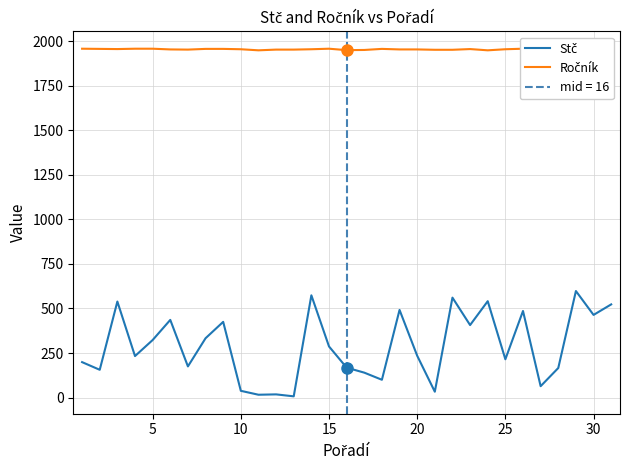

What is the average value of the Ročník series?

1954